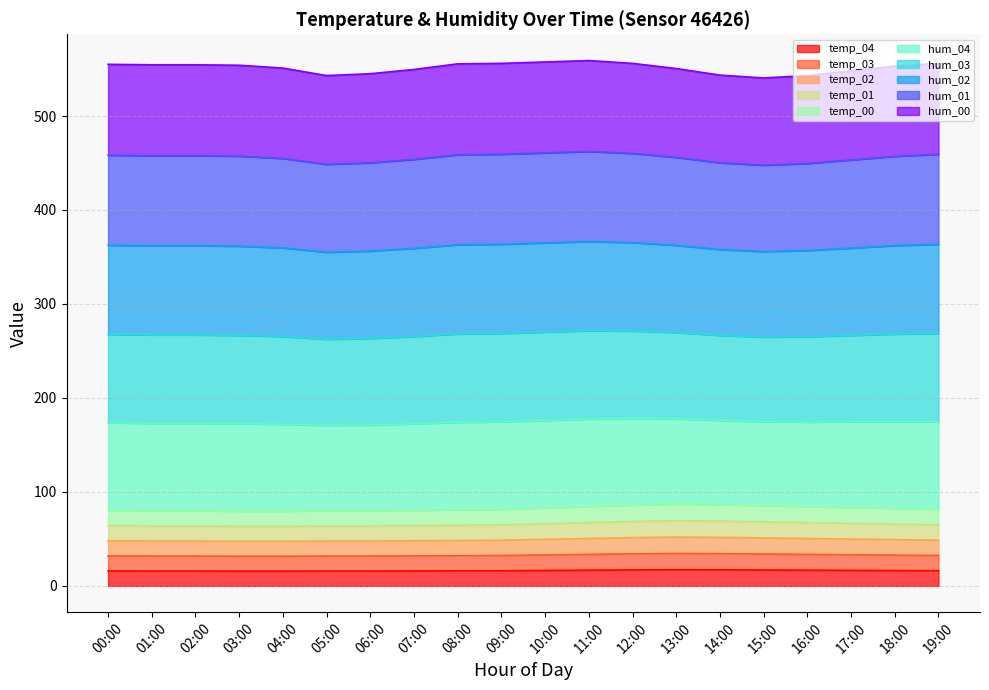

What position from the left is 08:00?

9